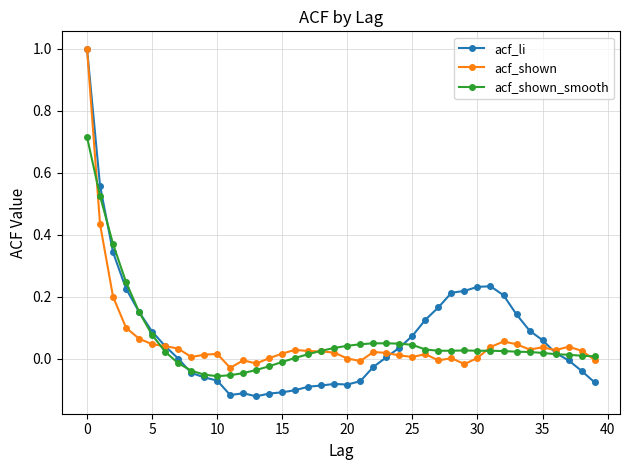

How many series are shown in this chart?

3